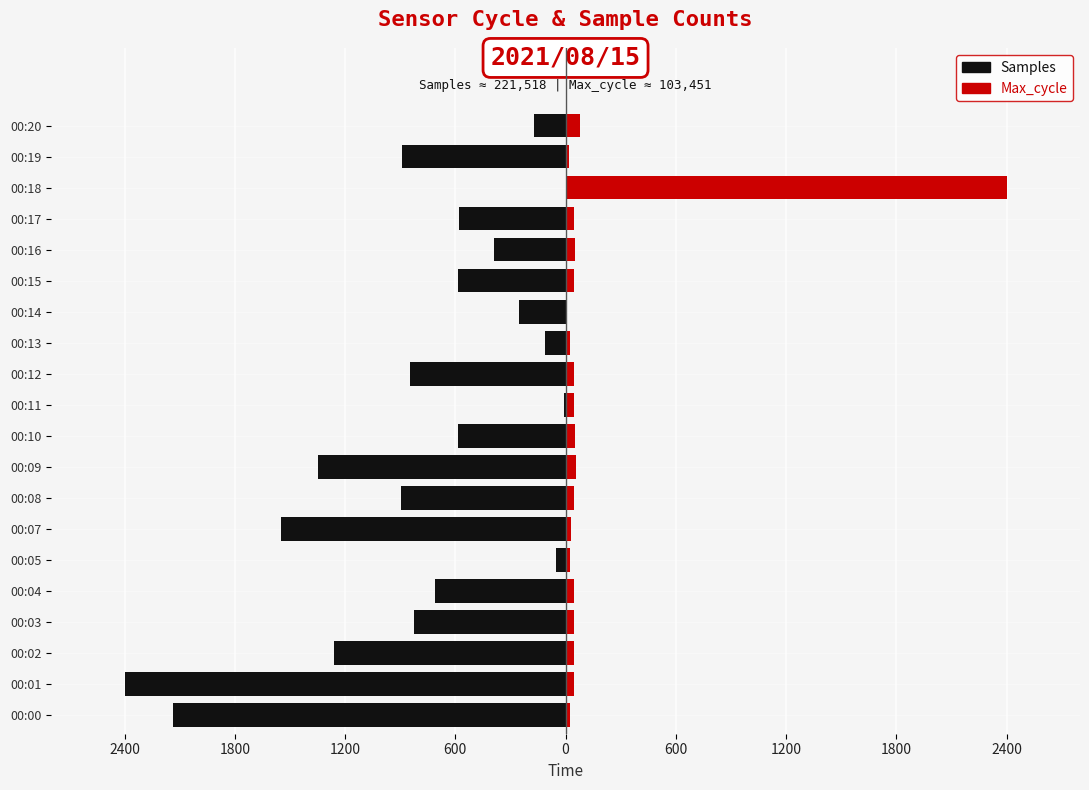

Does the chart contain stacked bars?

No